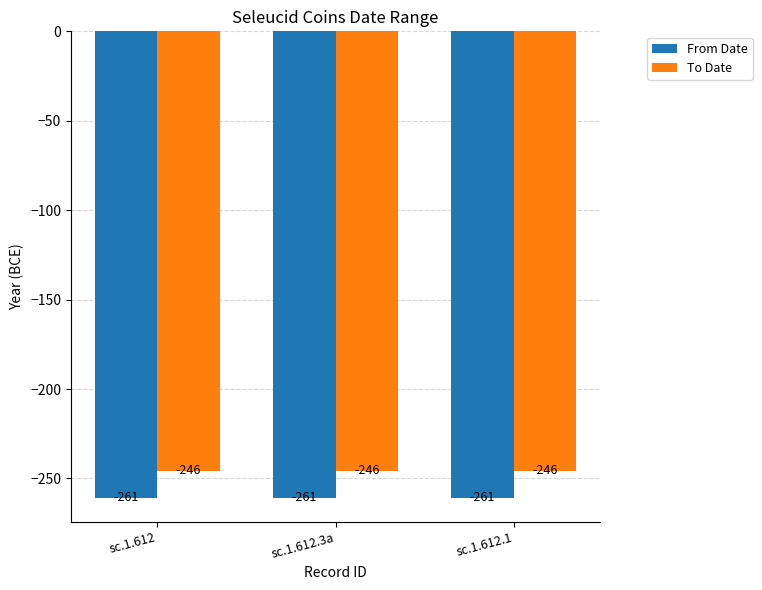

List the series in order of their peak value, lowest first.

From Date, To Date